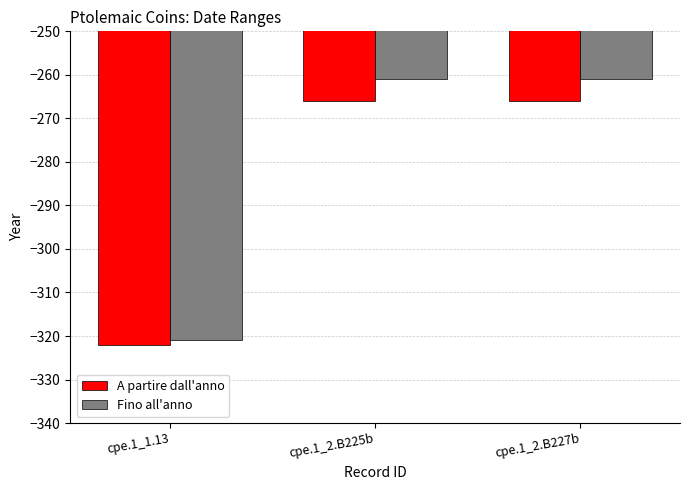

Between cpe.1_1.13 and cpe.1_2.B227b, which series saw the biggest shift?

Fino all'anno